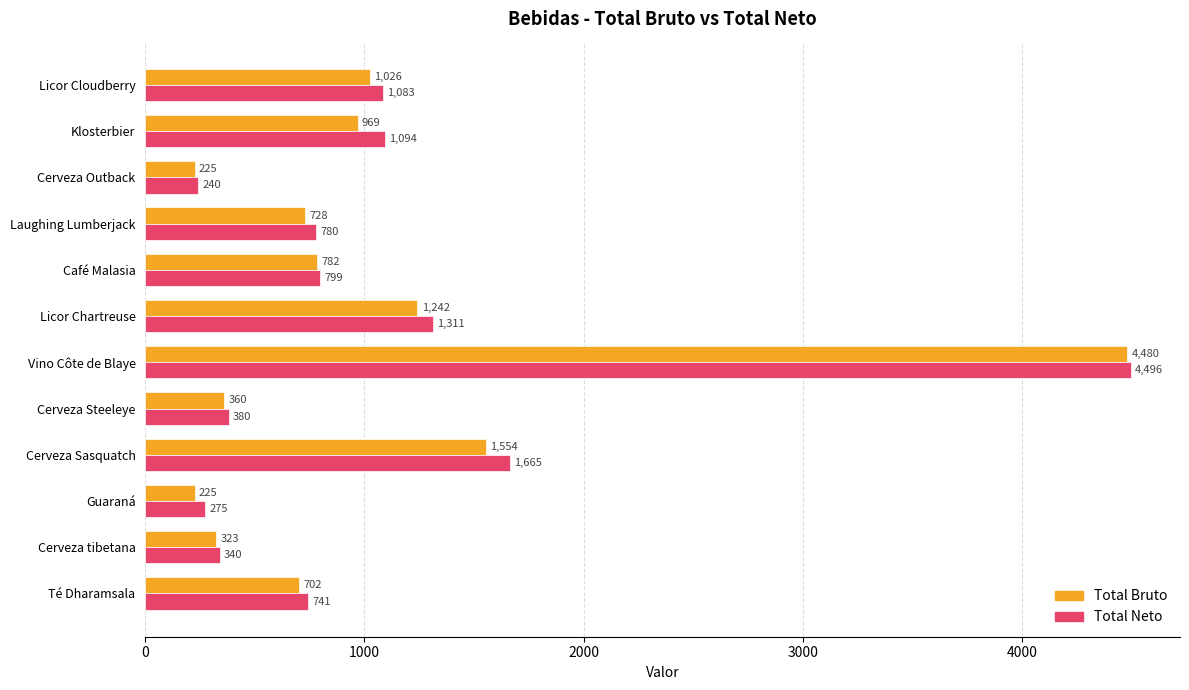

What is the difference between the second highest and second lowest values in the Total Neto series?

1390.0